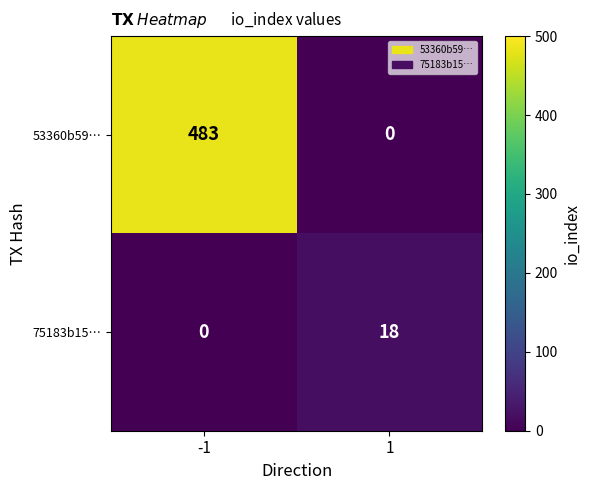

Which series has the largest total across all categories?

53360b59…